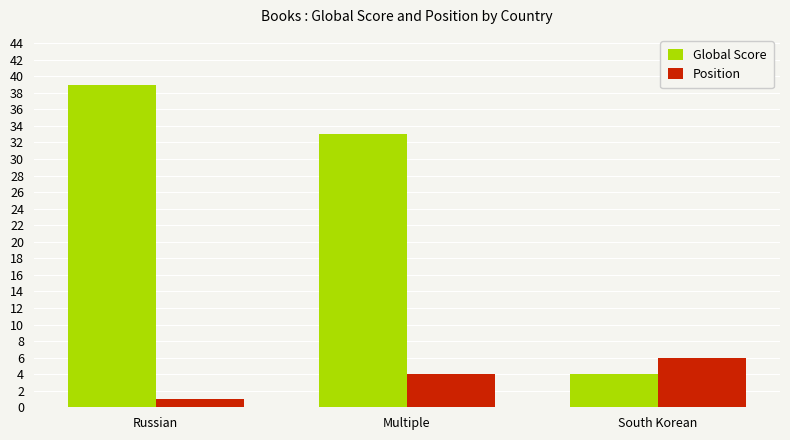

Rank the categories by Position value from highest to lowest.

South Korean, Multiple, Russian